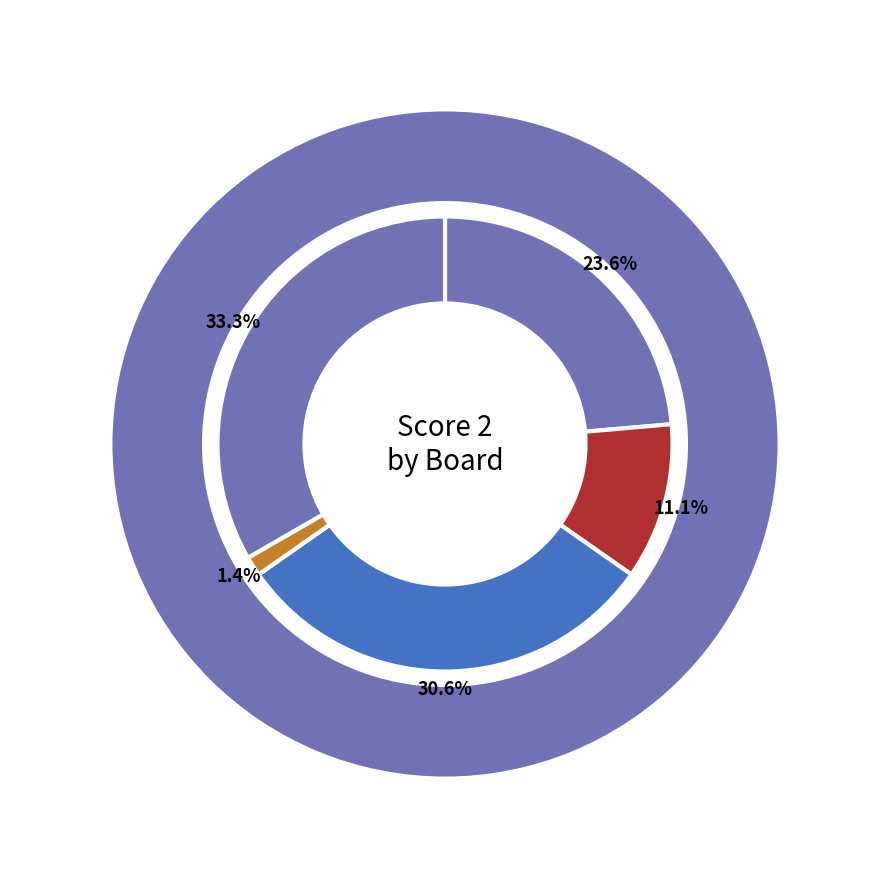

What percentage is the 3 slice, to the nearest percent?

31%